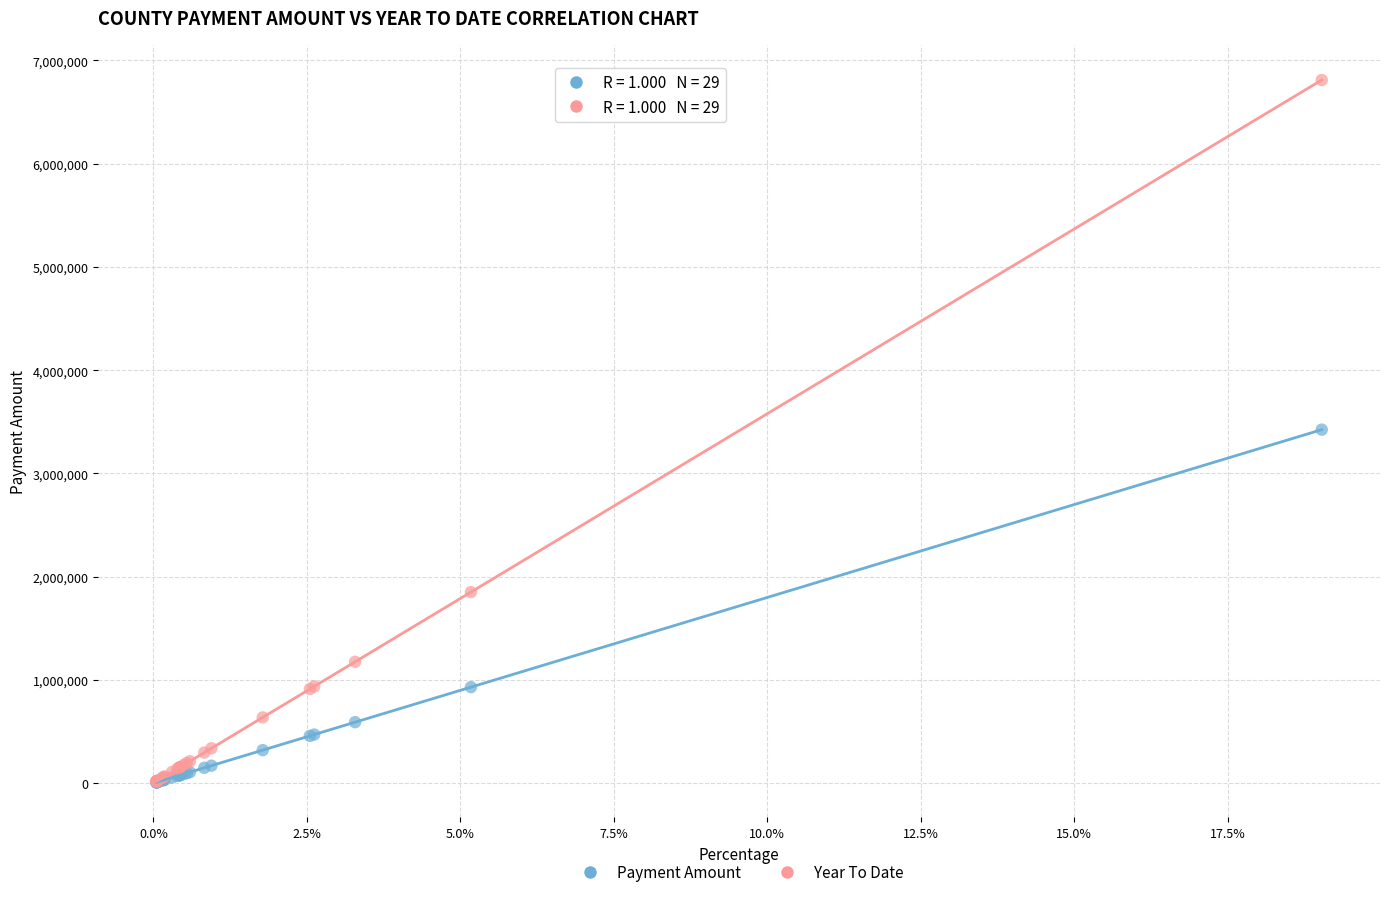

What are all the series names shown in the legend?

Payment Amount, Year To Date